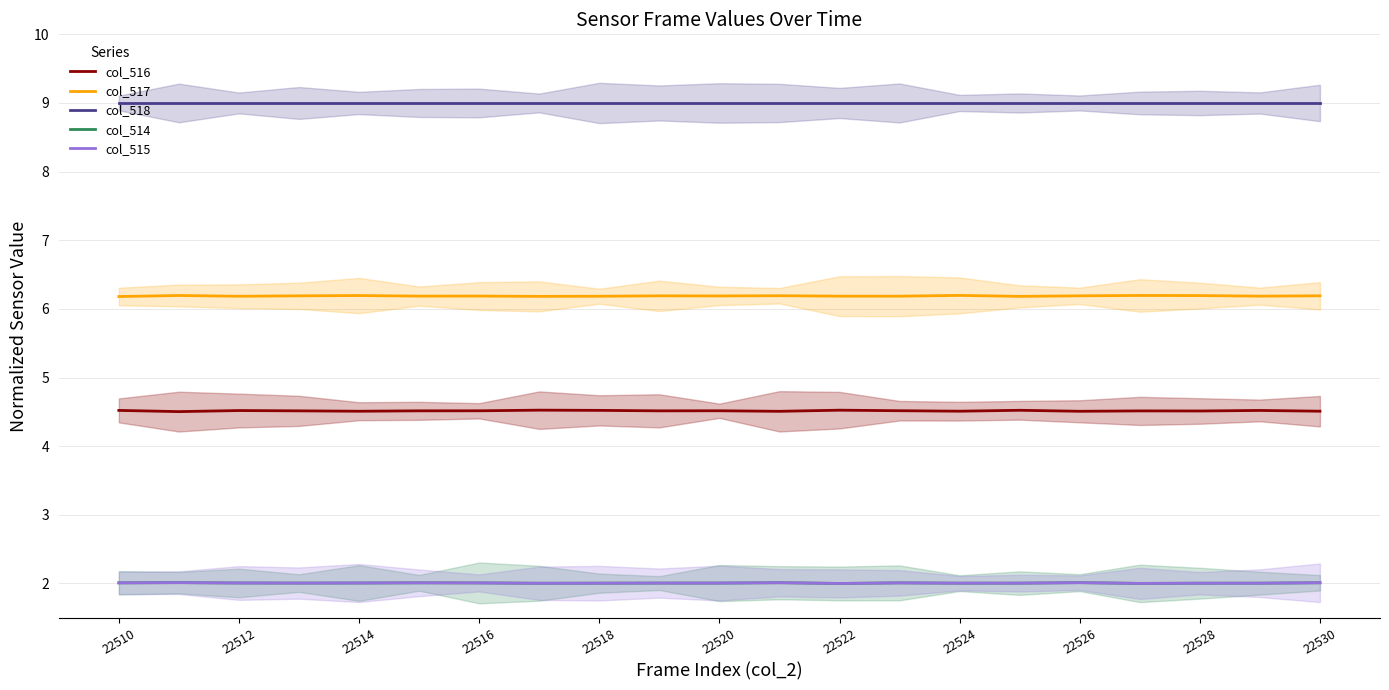

What is the value of the col_515 point at the 5th from the left?

2.0